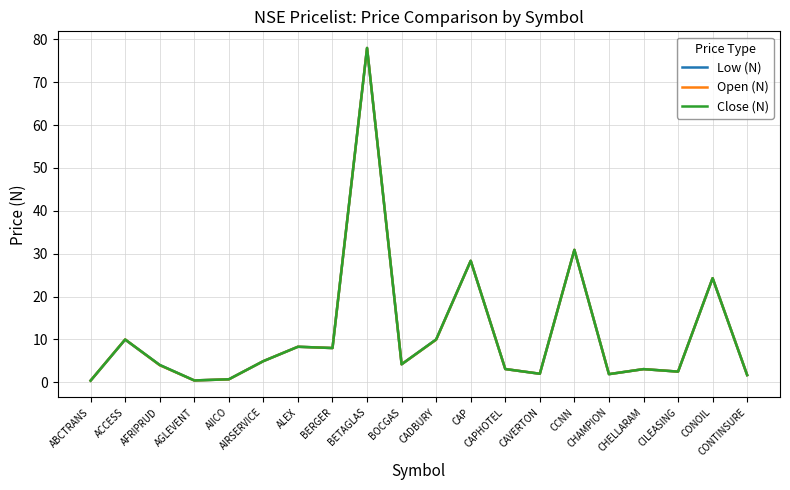

How many distinct data groups are displayed?

3